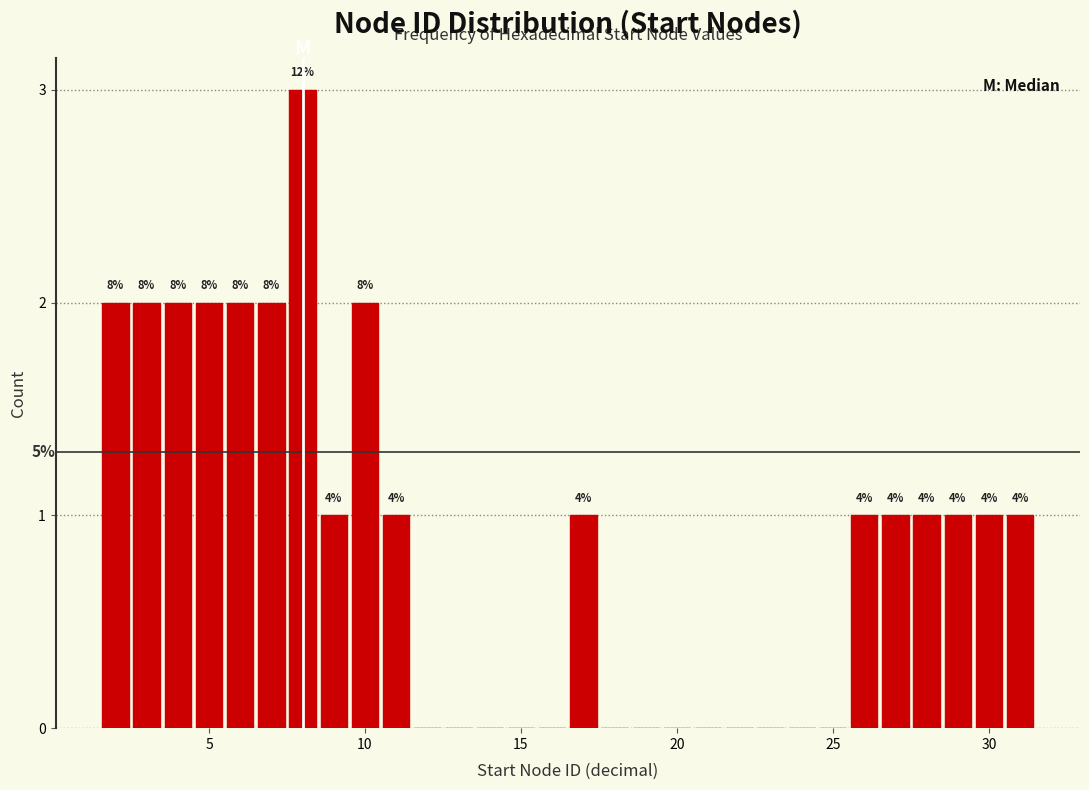

Around what value on the x-axis is the tallest bar? Give the approximate position of its centre, as read against the axis.

8.0